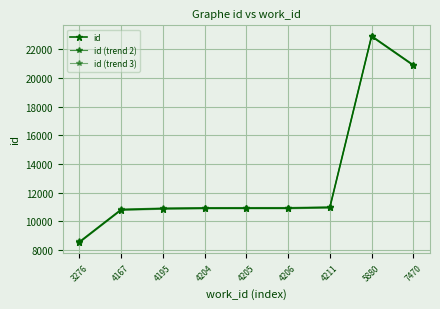

Rank the series at 4211 from lowest to highest value.

id (trend 3), id, id (trend 2)